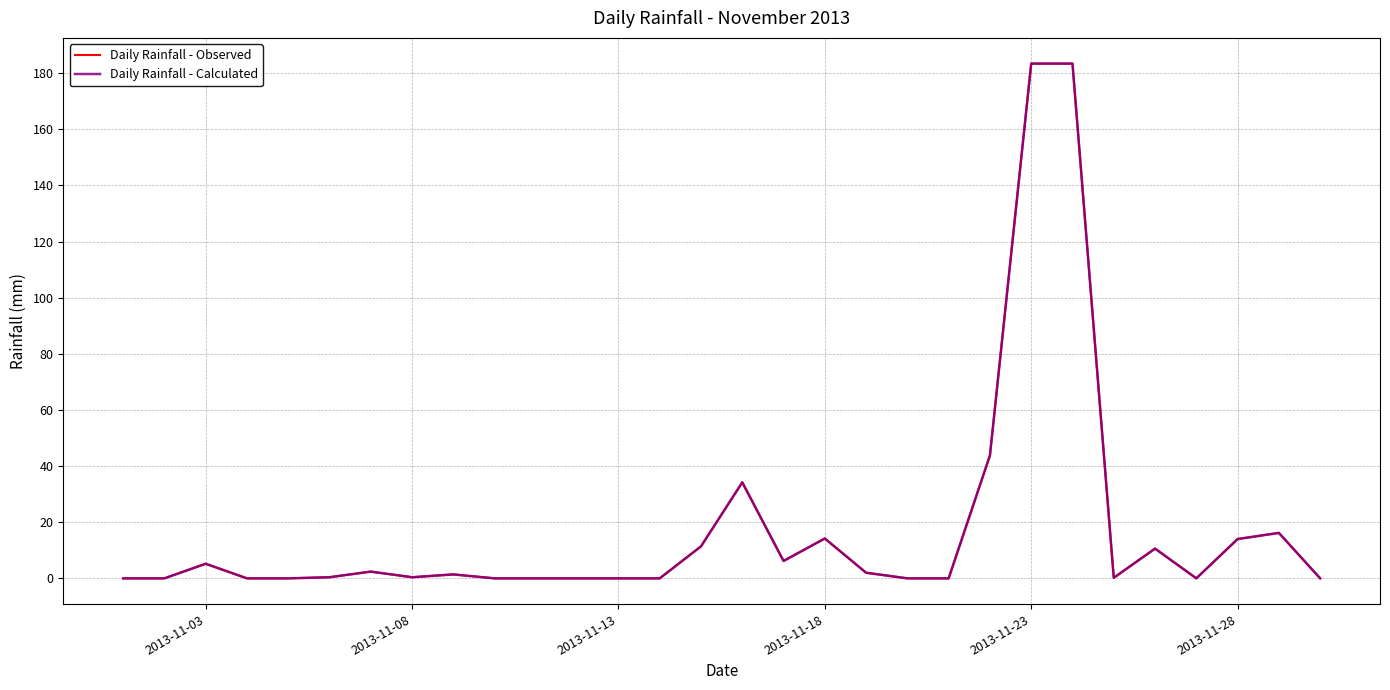

Does the chart have visible grid lines?

Yes